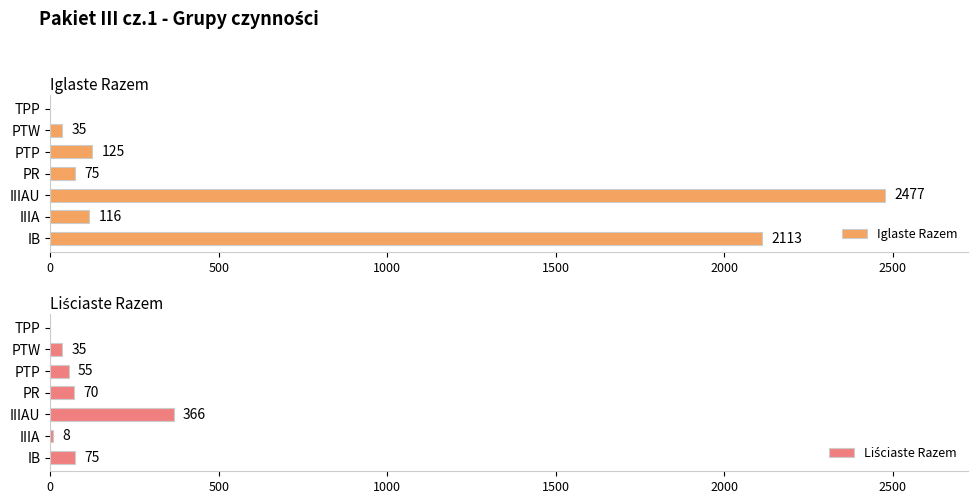

The Iglaste Razem series shows 484 at IB. True or false?

False